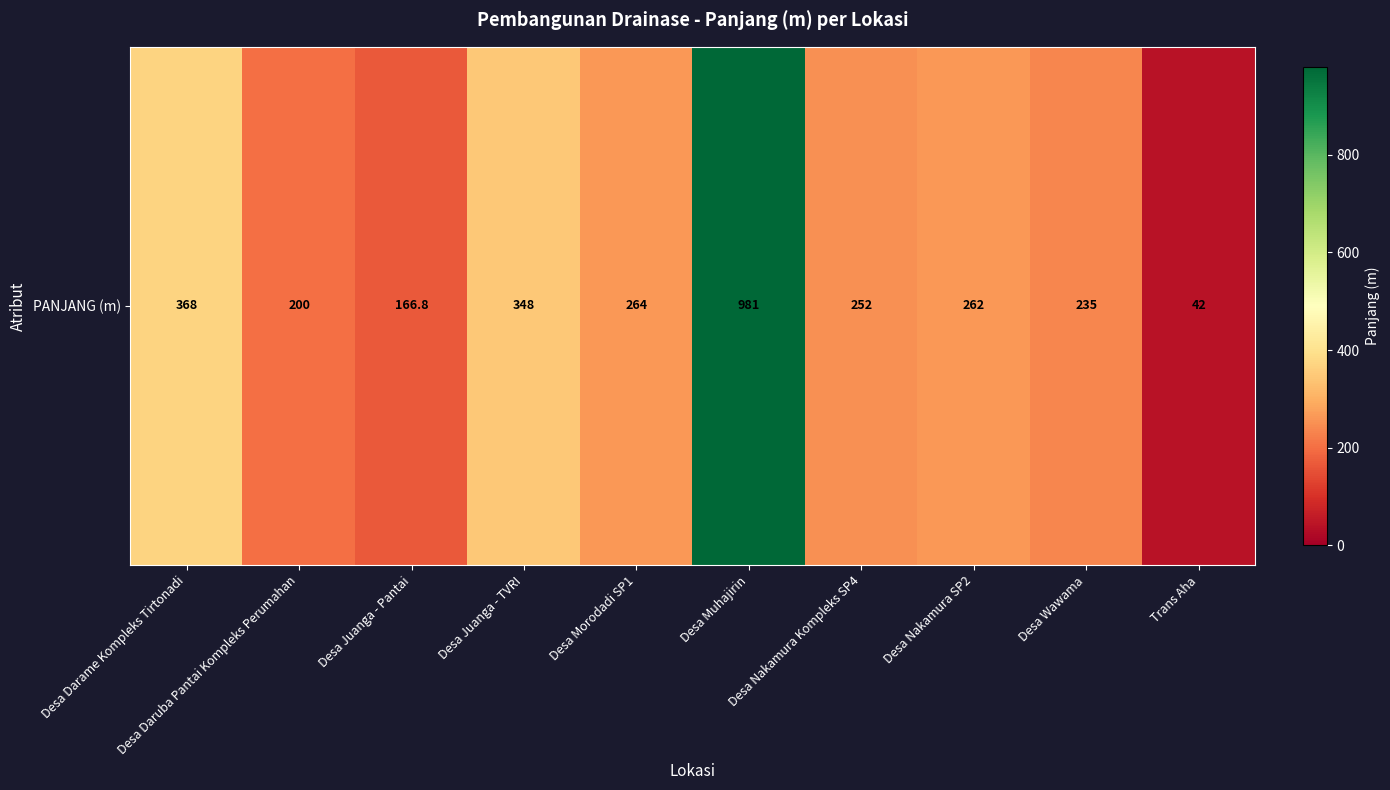

Reading right to left, transcribe all the data shown in this chart.

42.0	235.0	262.0	252.0	981.0	264.0	348.0	166.8	200.0	368.0